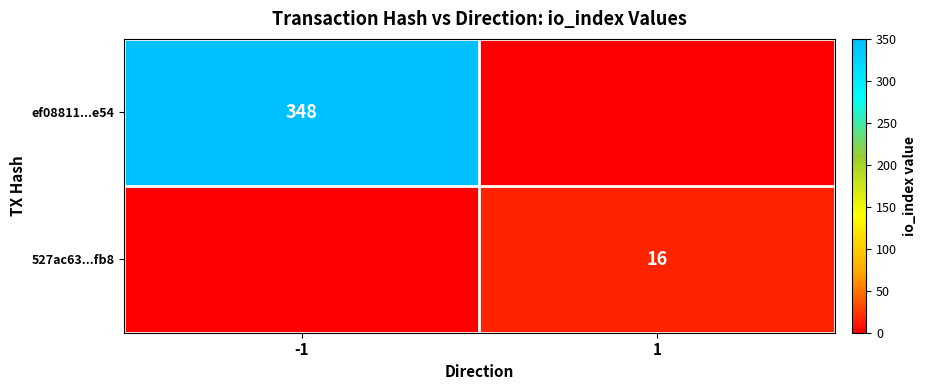

Which has a higher value, 1 or -1?

-1